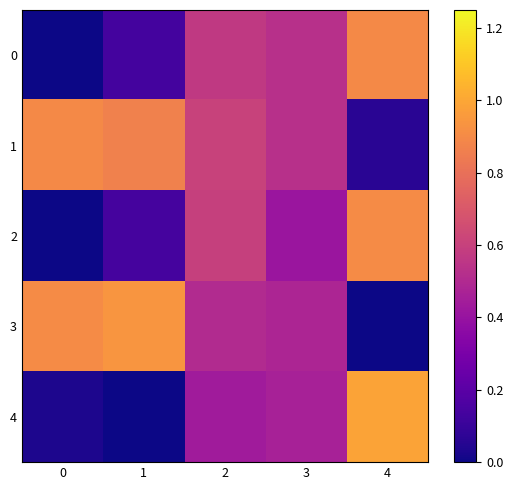

Reading right to left, extract all data points from this chart.

0: 4=0.9	3=0.5	2=0.6	1=0.1	0=0.0
1: 4=0.1	3=0.5	2=0.6	1=0.9	0=0.9
2: 4=0.9	3=0.4	2=0.6	1=0.1	0=0.0
3: 4=0.0	3=0.5	2=0.5	1=0.9	0=0.9
4: 4=1.0	3=0.5	2=0.4	1=0.0	0=0.0